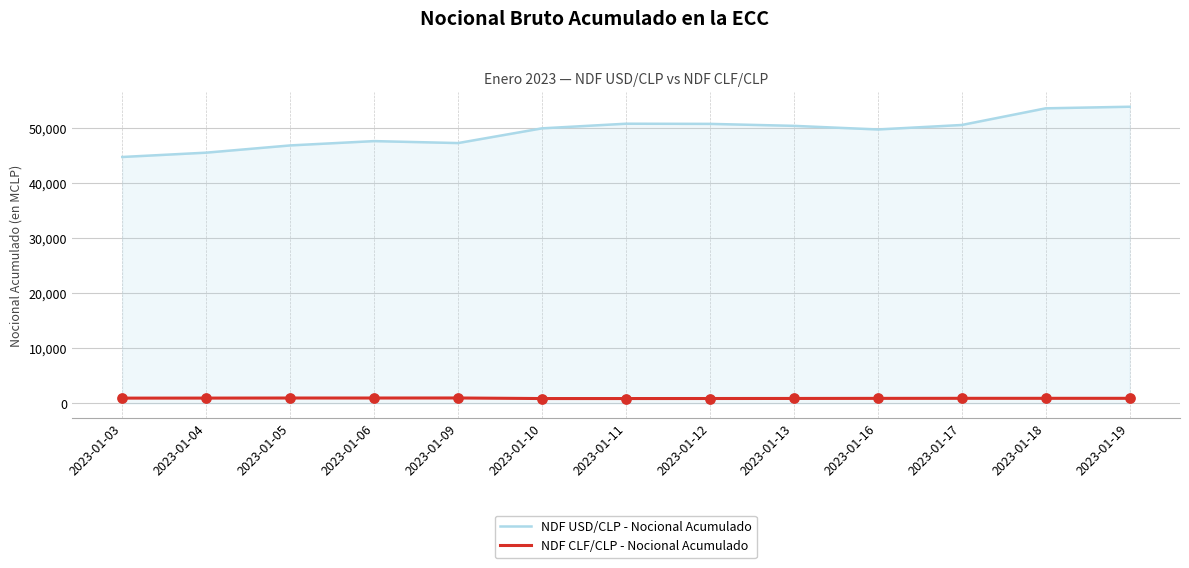

Which series changed the most between 2023-01-04 and 2023-01-18?

NDF USD/CLP - Nocional Acumulado